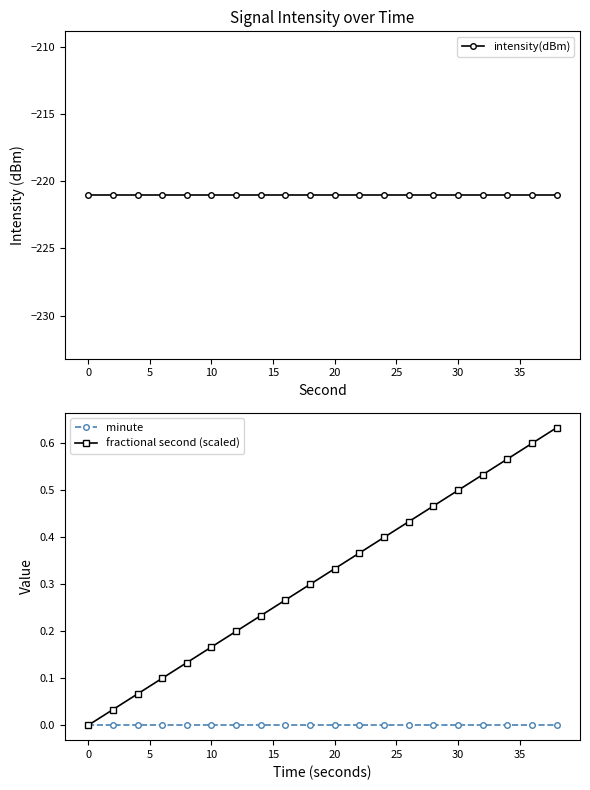

Which series changed the most between −5 and 15?

fractional second (scaled)